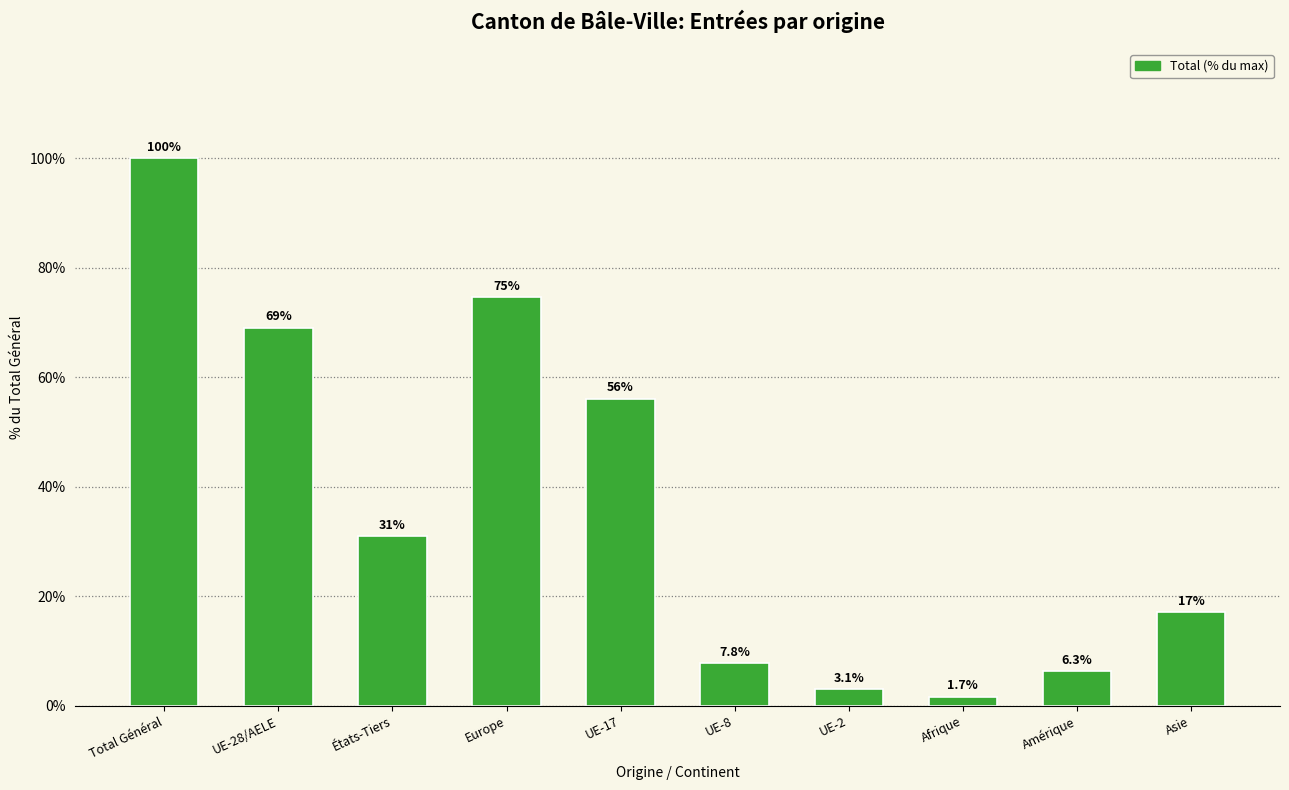

List the labels in order of value, smallest first.

Afrique, UE-2, Amérique, UE-8, Asie, États-Tiers, UE-17, UE-28/AELE, Europe, Total Général